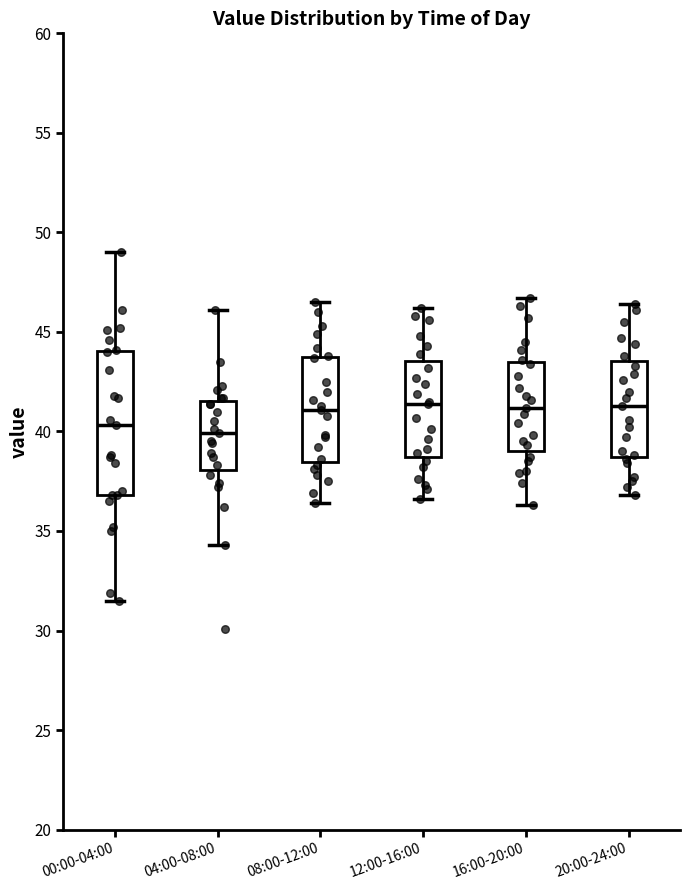

Which box is the tallest, from its lower edge to its upper edge?

00:00-04:00